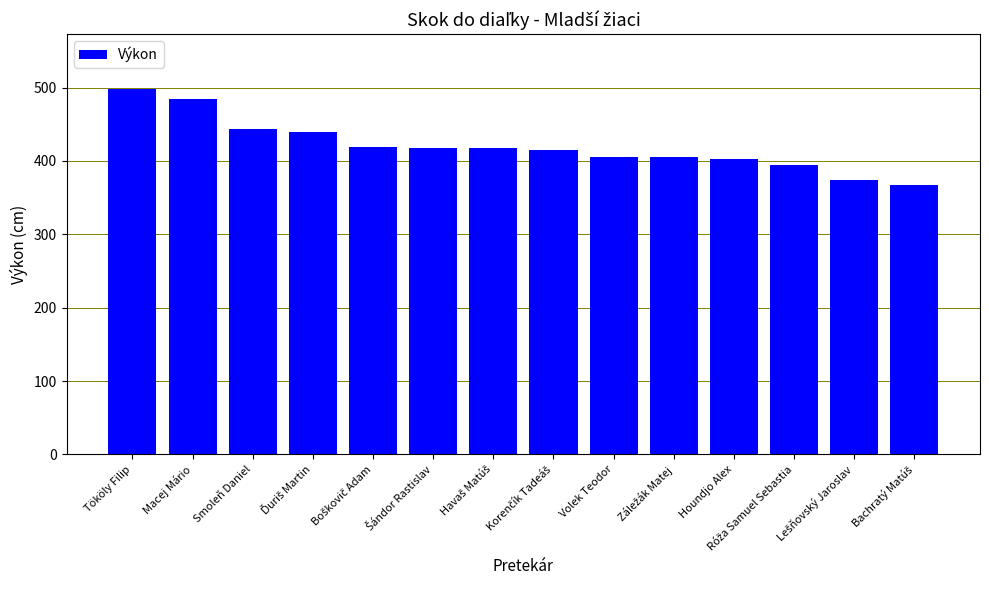

What position from the left is Macej Mário?

2